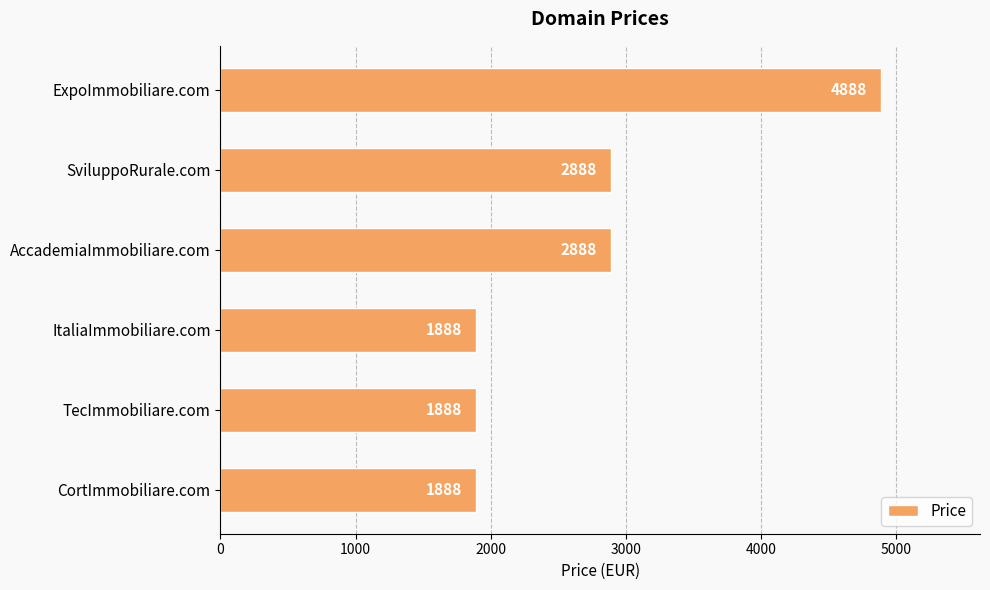

Reading top to bottom, list all the values displayed in this chart.

4888	2888	2888	1888	1888	1888